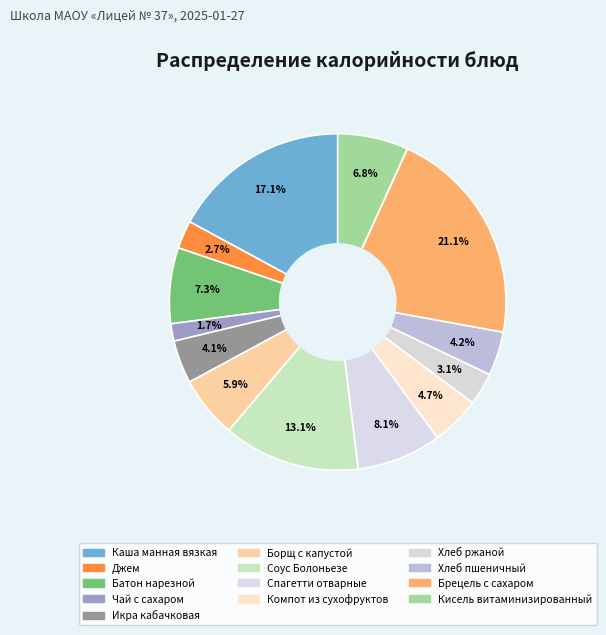

How many slices are in this pie chart?

13